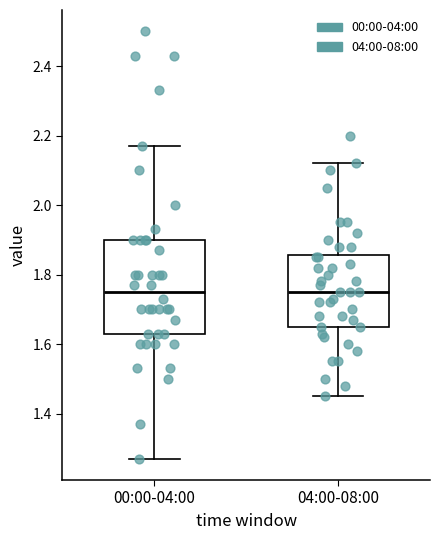

Which box is the tallest, from its lower edge to its upper edge?

00:00-04:00